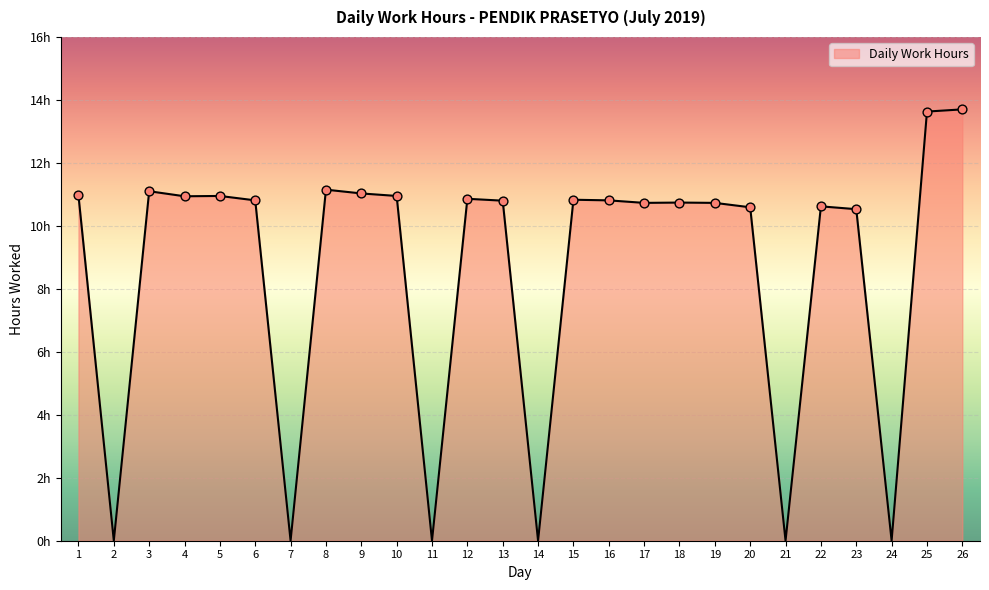

What is the change in value from 4 to 24?

-10.9